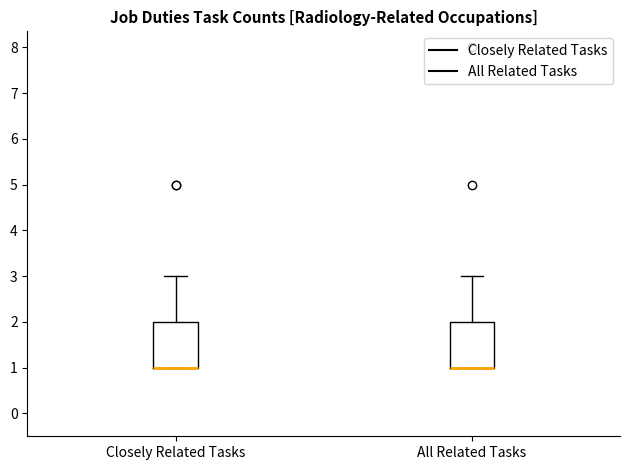

Reading left to right, transcribe this box plot: for each box, give where its median line is, the range the box spans, and where its two whiskers end, as read against the y-axis. The values are not printed on the chart, so give them approximately, as read against the axis.

Closely Related Tasks: median 1 (drawn on the box's lower edge), box 1 to 2, whiskers 1 to 3
All Related Tasks: median 1 (drawn on the box's lower edge), box 1 to 2, whiskers 1 to 3